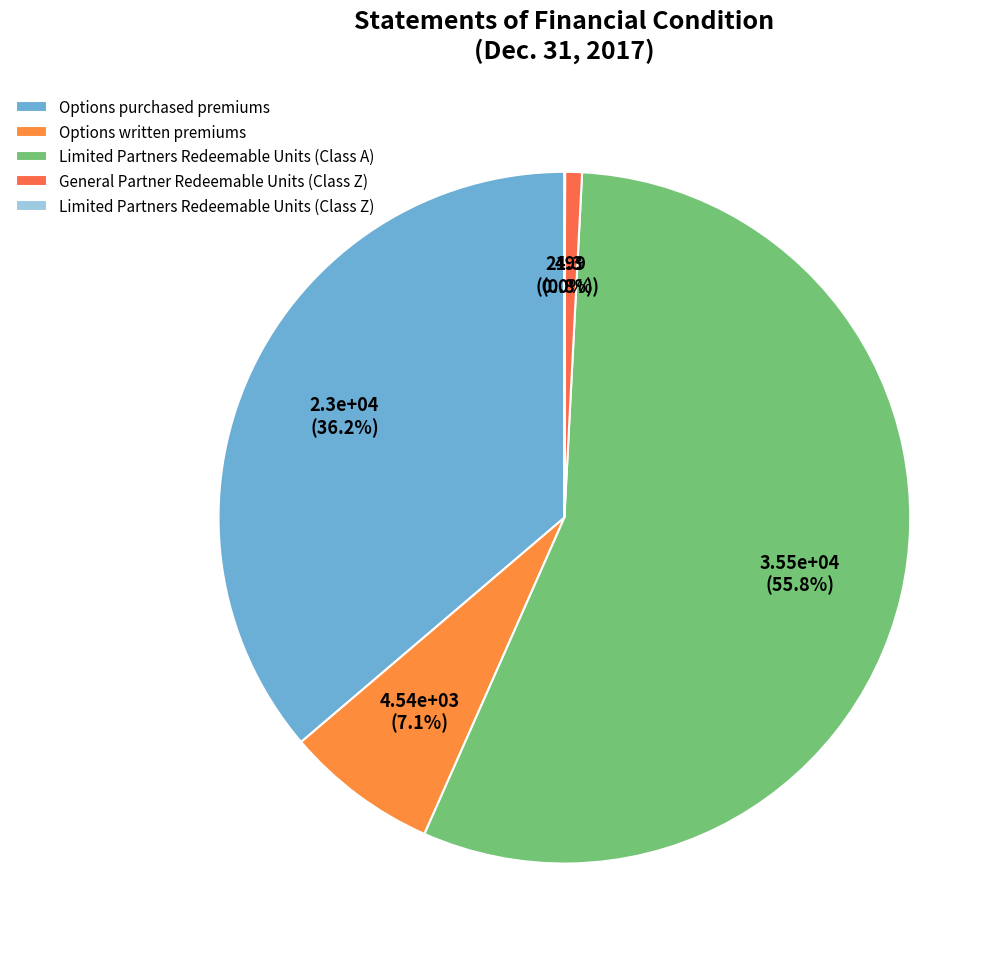

Which slice is the largest?

Limited Partners Redeemable Units (Class A)